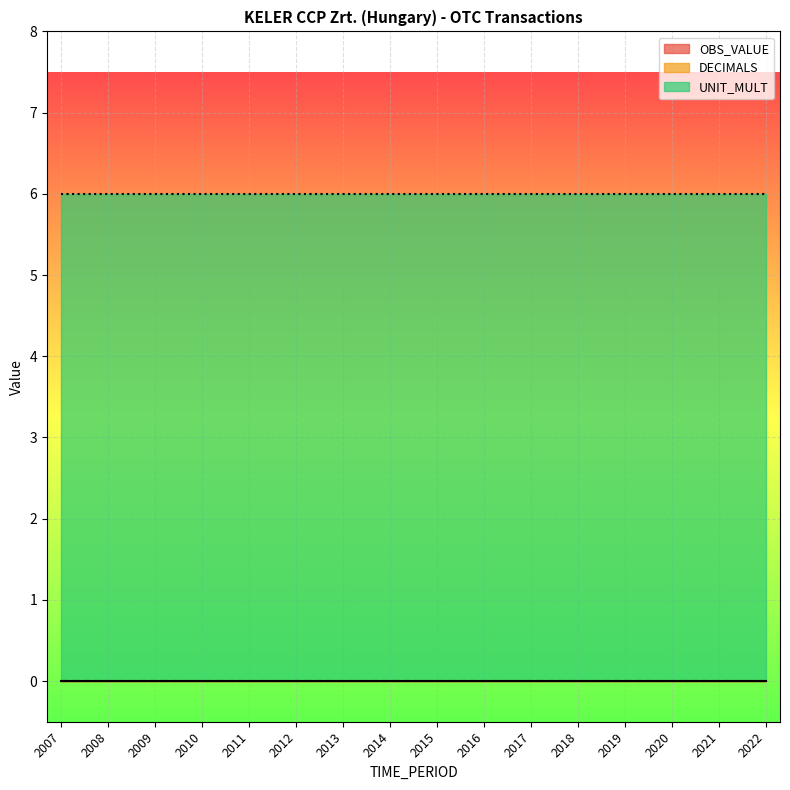

Rank the series by their maximum value, from highest to lowest.

UNIT_MULT, OBS_VALUE, DECIMALS